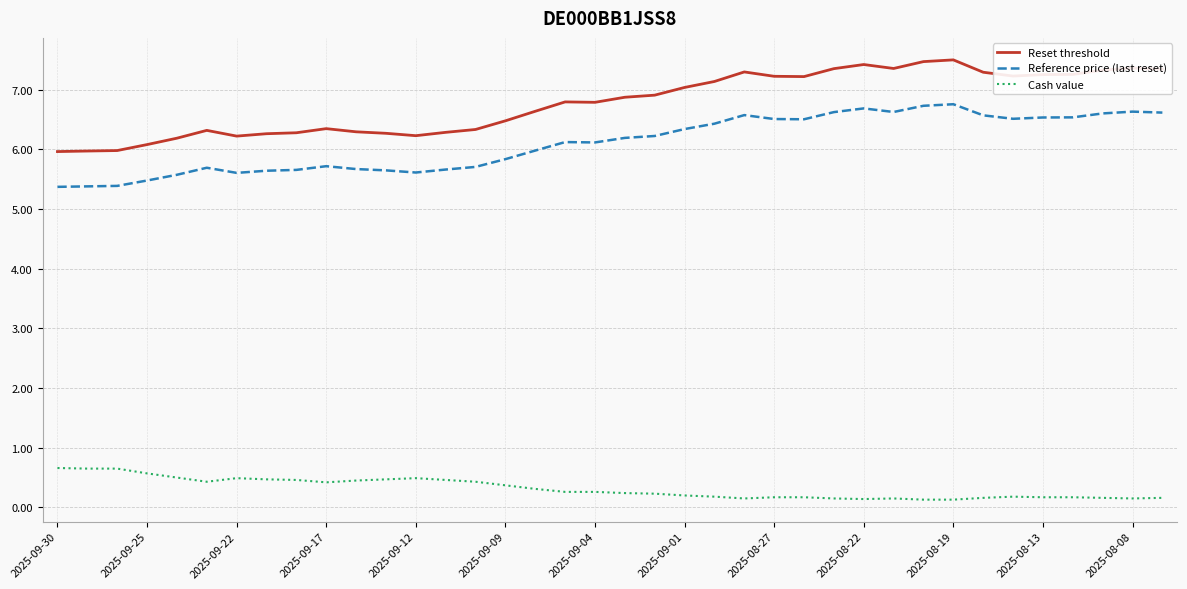

Does the chart have visible grid lines?

Yes